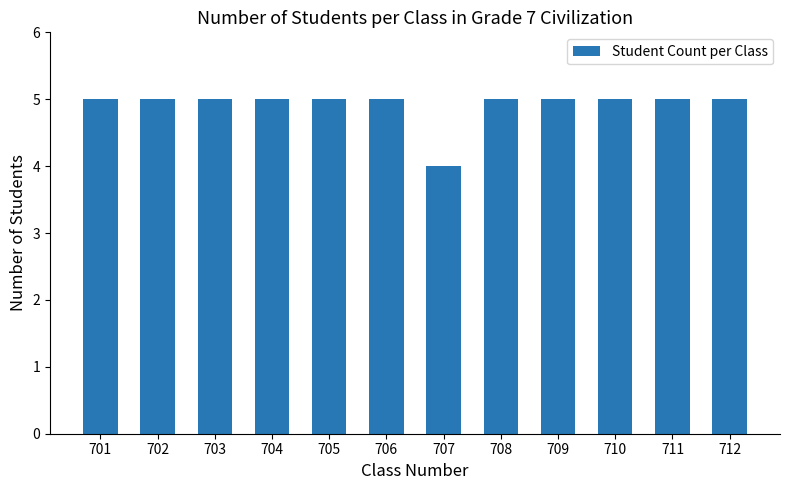

What is the sum of the values at 710 and 707?

9